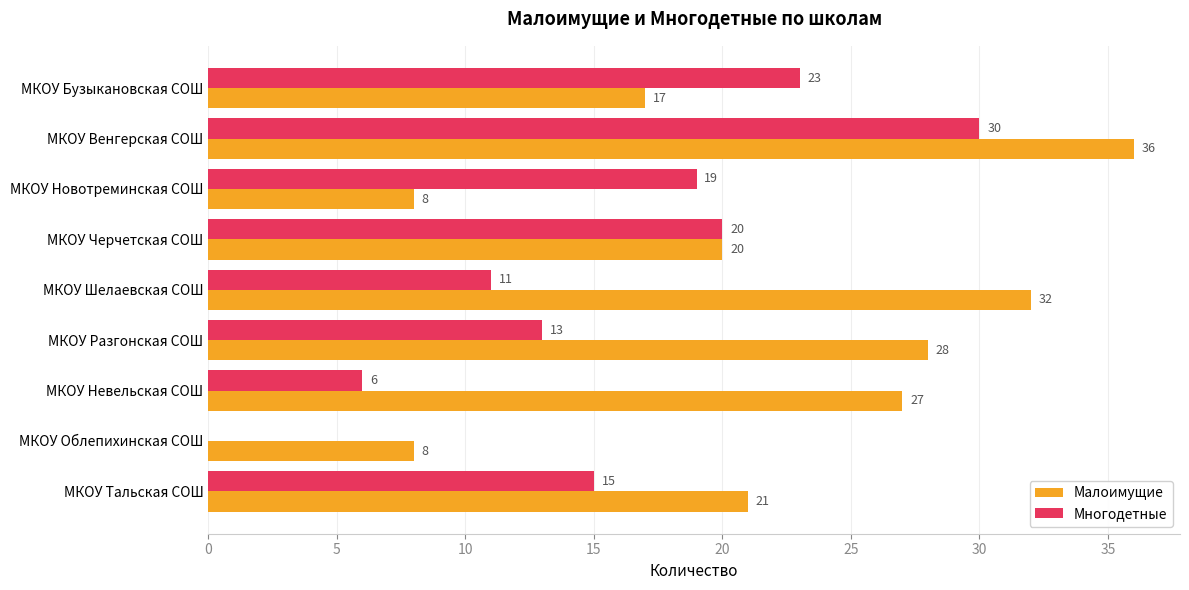

Where is Малоимущие nearest to the value 22?

МКОУ Тальская СОШ